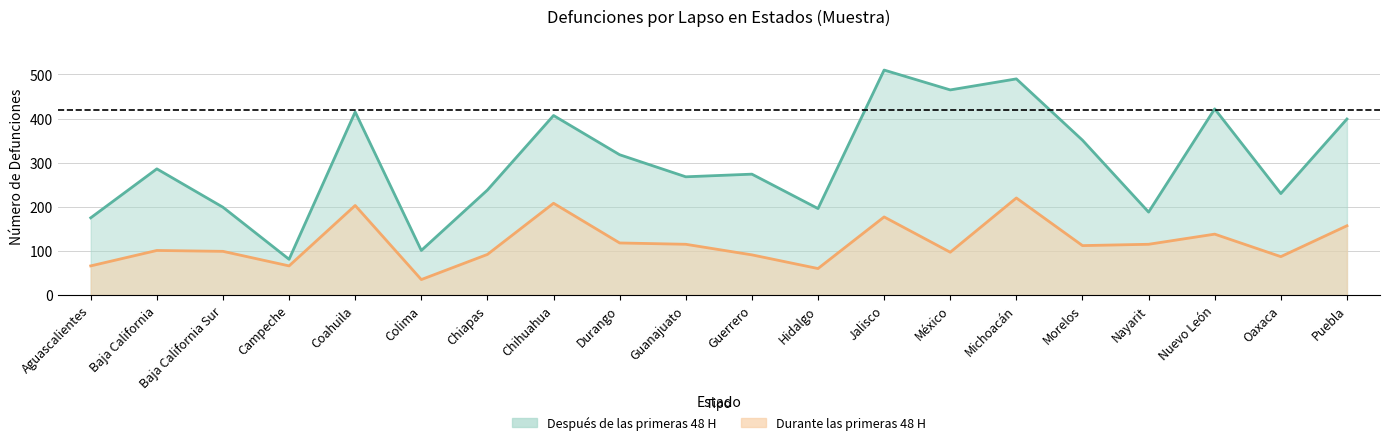

What is the sum of all Después de las primeras 48 H values?

6013